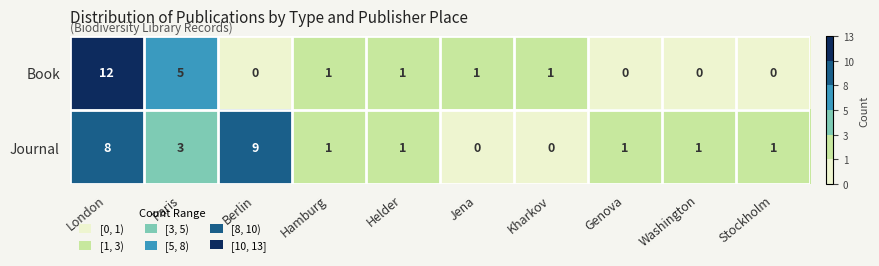

What is the difference between the maximum and minimum values in the Book series?

12